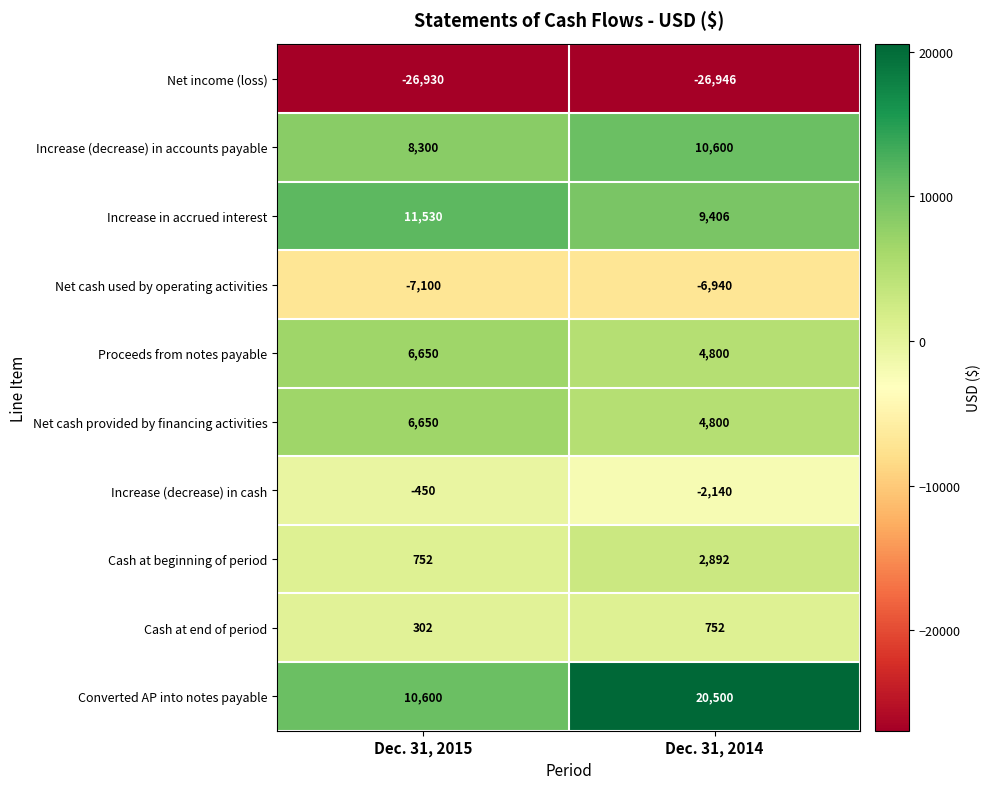

What is the sum of the Net income (loss) values at Dec. 31, 2014 and Dec. 31, 2015?

-53876